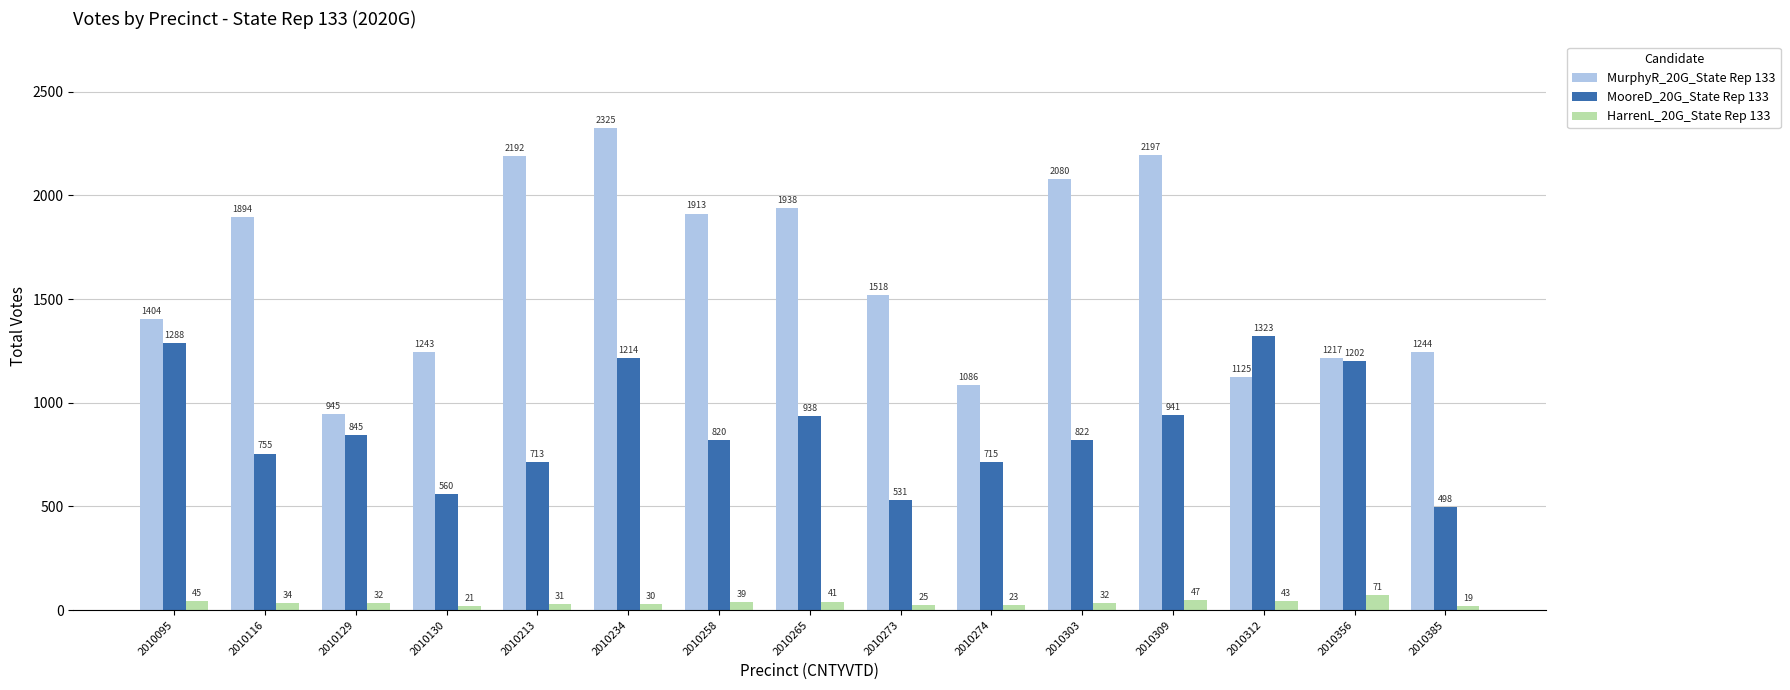

Read the MurphyR_20G_State Rep 133 value at 2010273, to the nearest 50.

1500